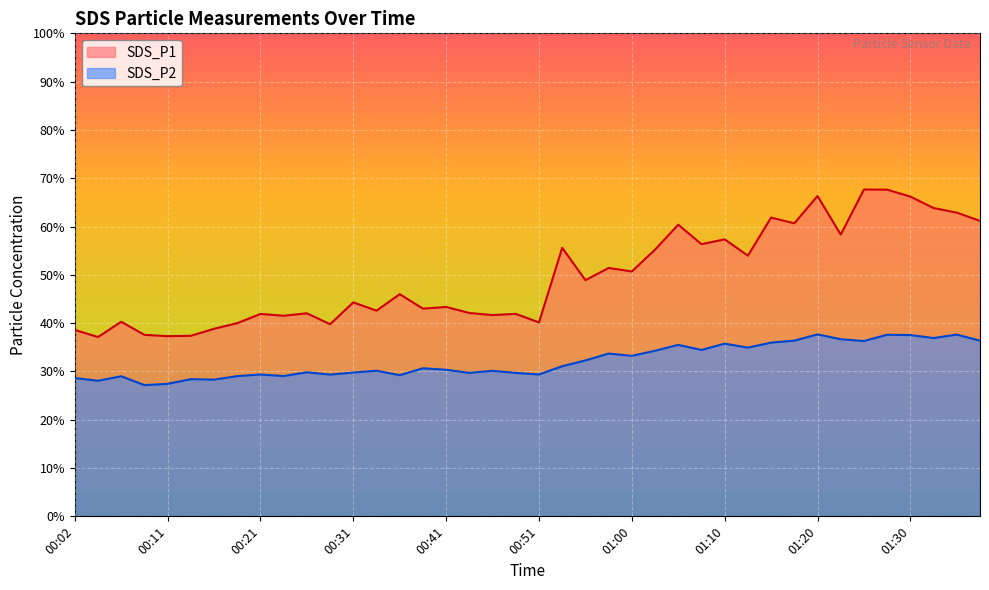

How many data points in SDS_P2 are above 30?

23